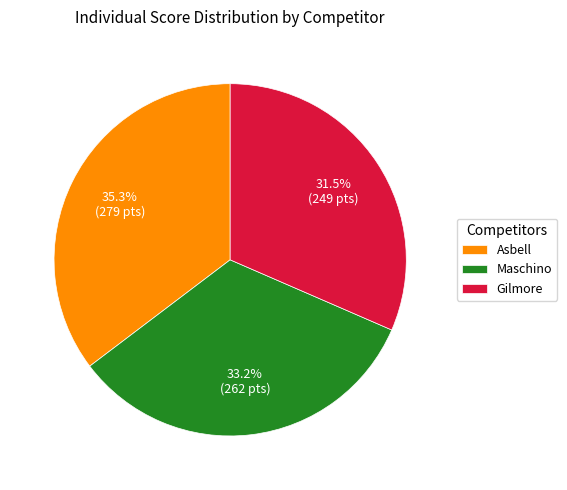

Count the number of slices in the pie.

3